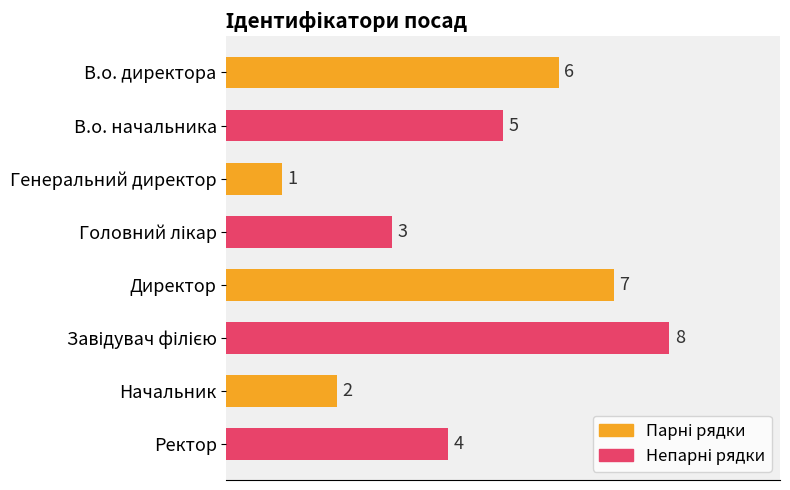

The value at Начальник is 3. True or false?

False